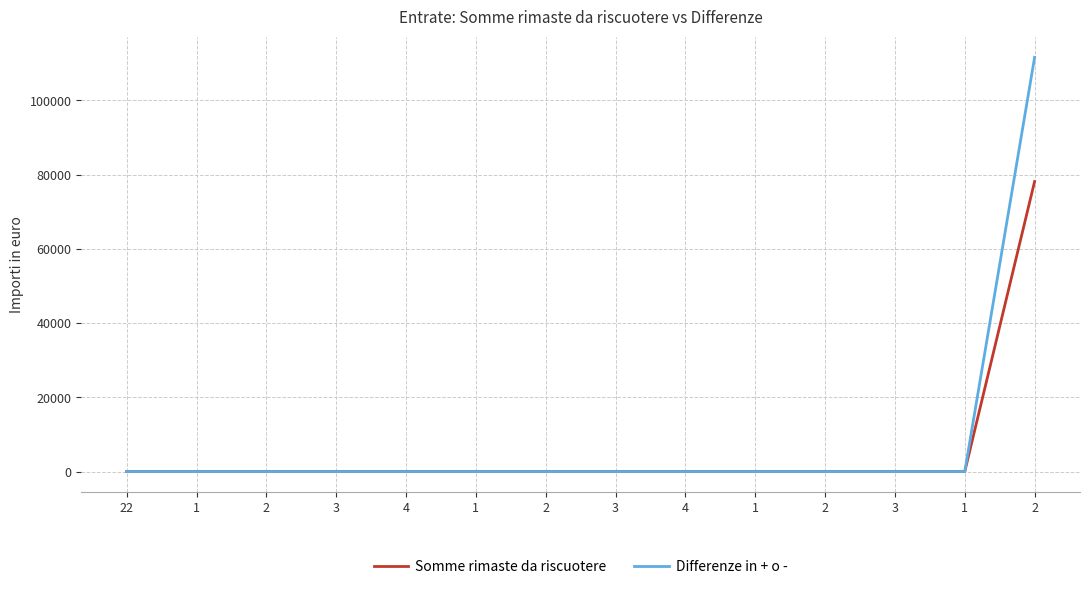

What are all the series names shown in the legend?

Somme rimaste da riscuotere, Differenze in + o -